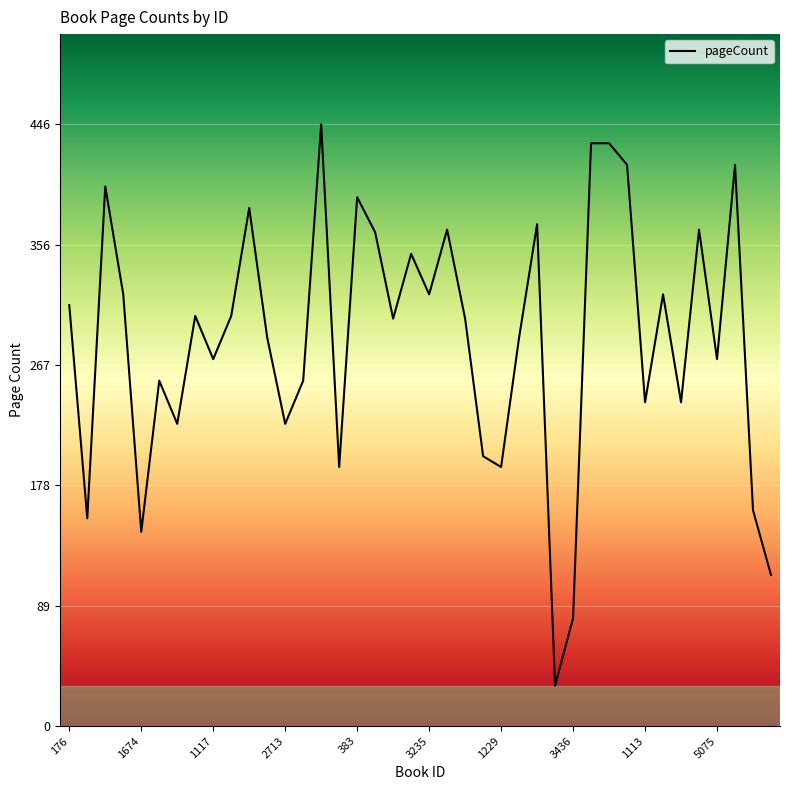

What is the smallest value displayed?

30